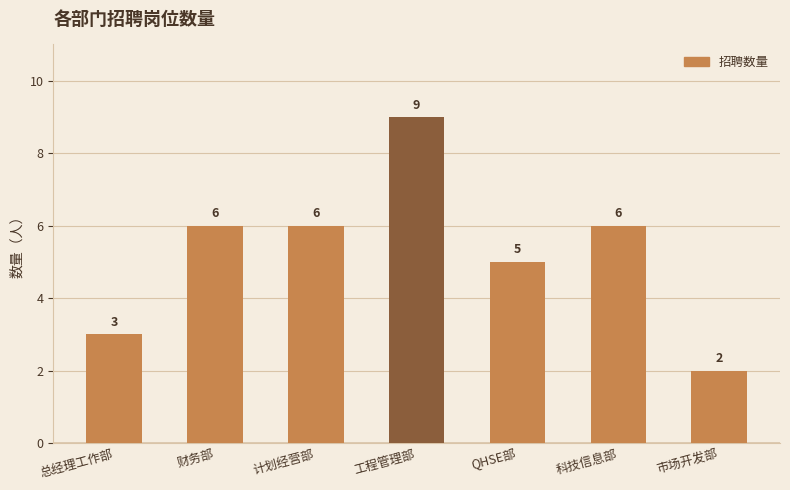

Where is the data nearest to the value 5?

QHSE部